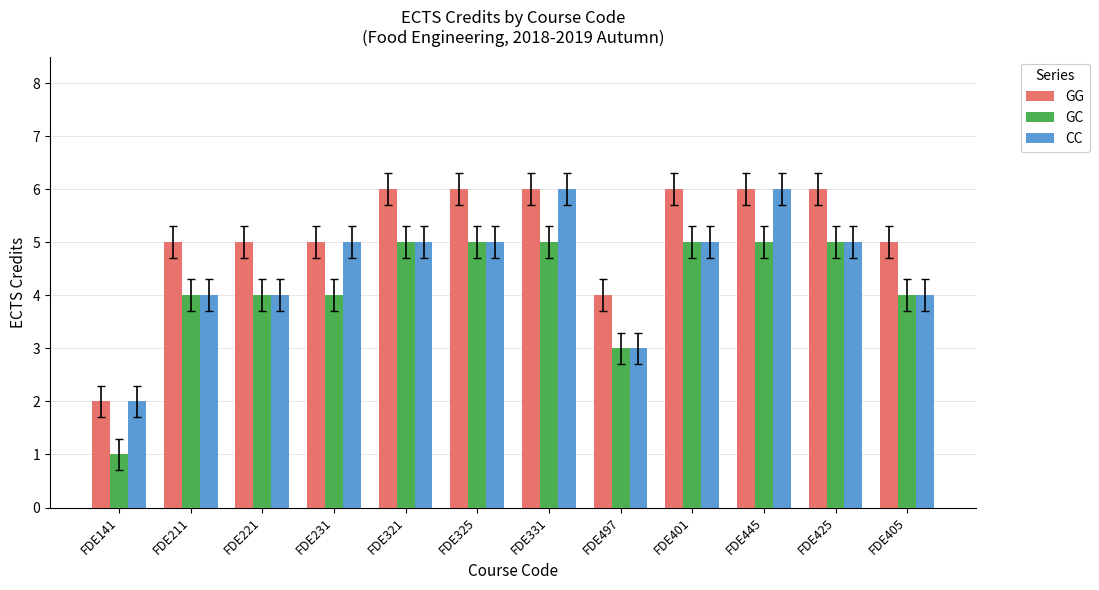

What position from the right is FDE425?

2